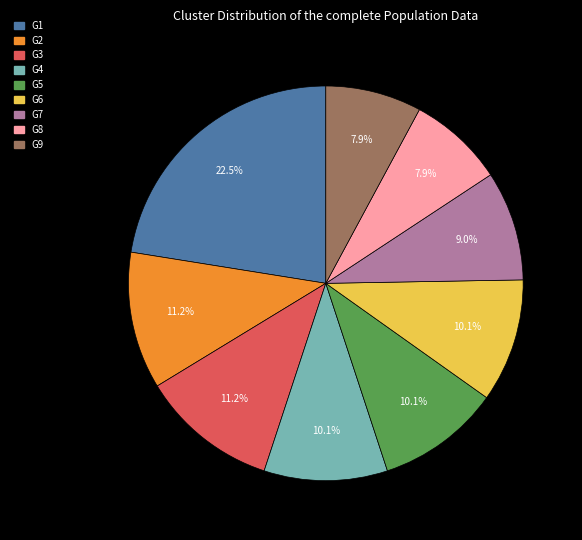

Which slice is the largest?

G1